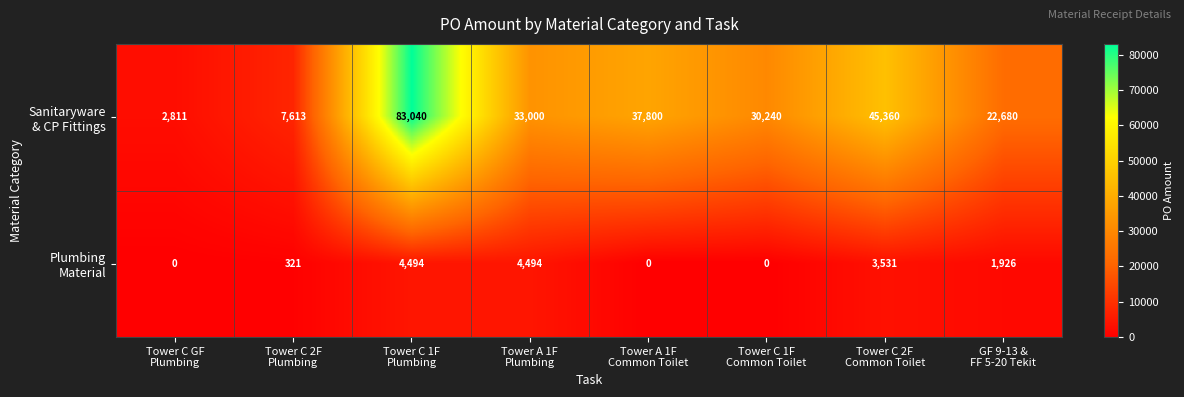

What is the maximum value shown in the chart?

83040